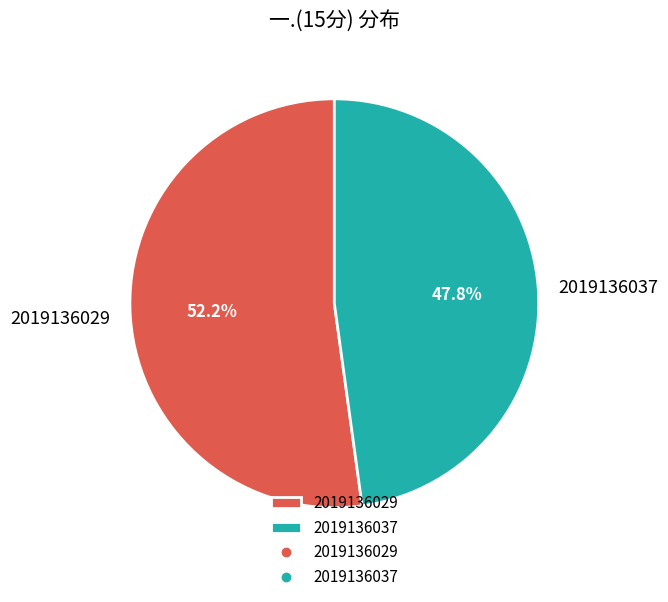

What percentage do 2019136029 and 2019136037 together represent?

100.0%